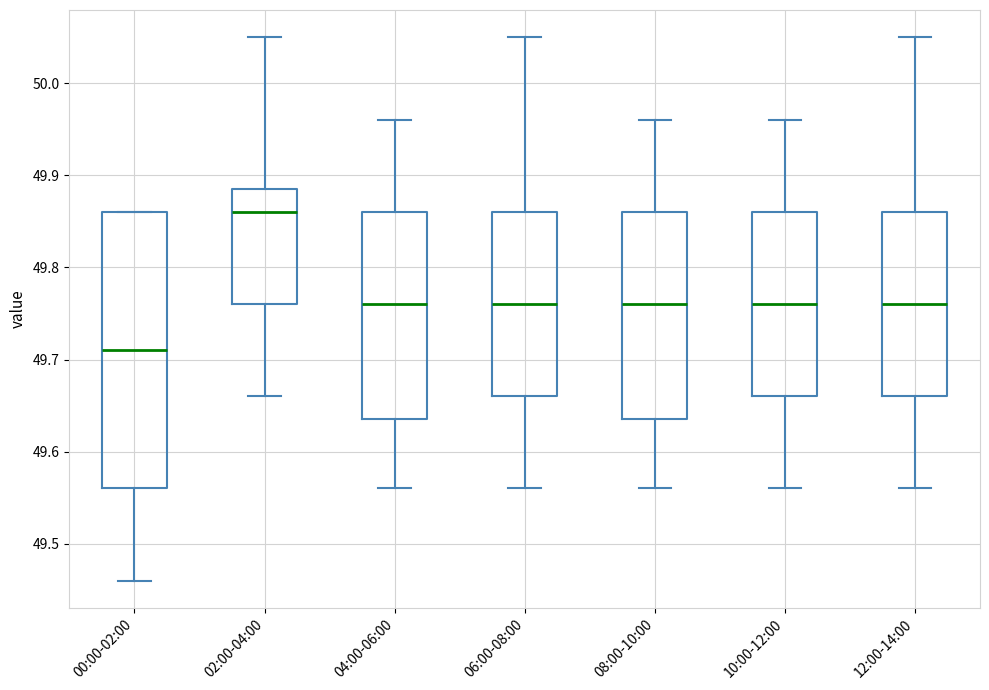

Which box is the tallest, from its lower edge to its upper edge?

00:00-02:00